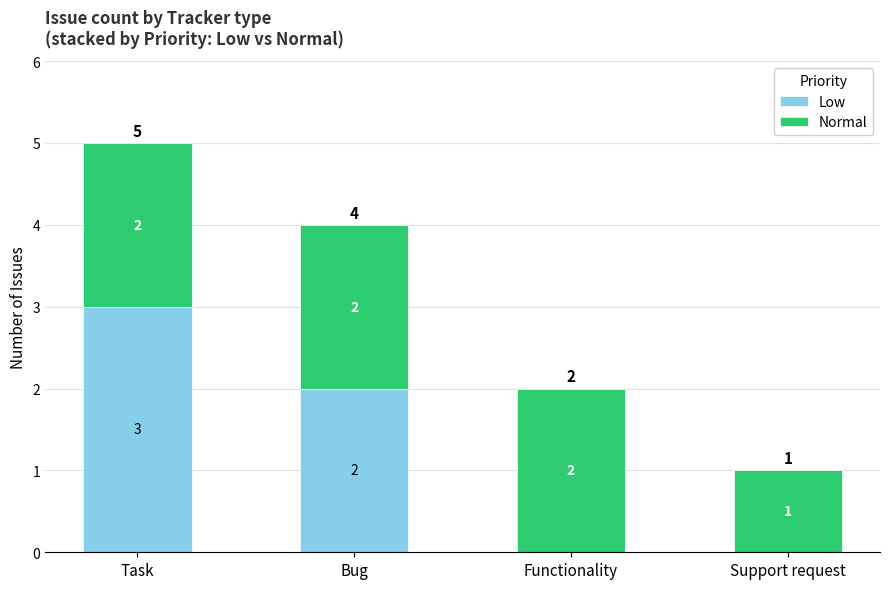

True or false: Low has a value of 0 at Functionality.

True